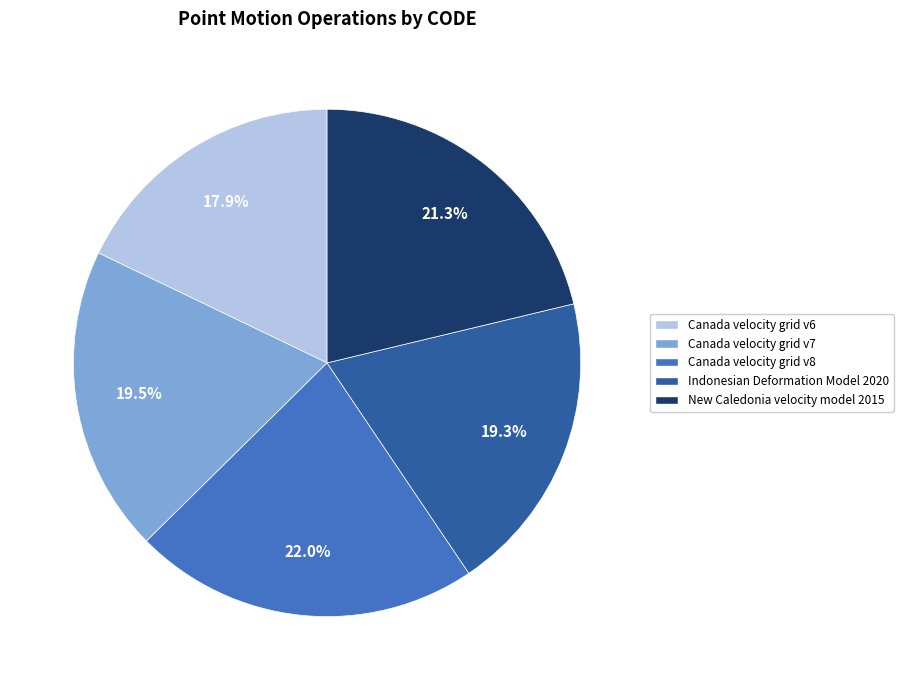

How many slices are in this pie chart?

5